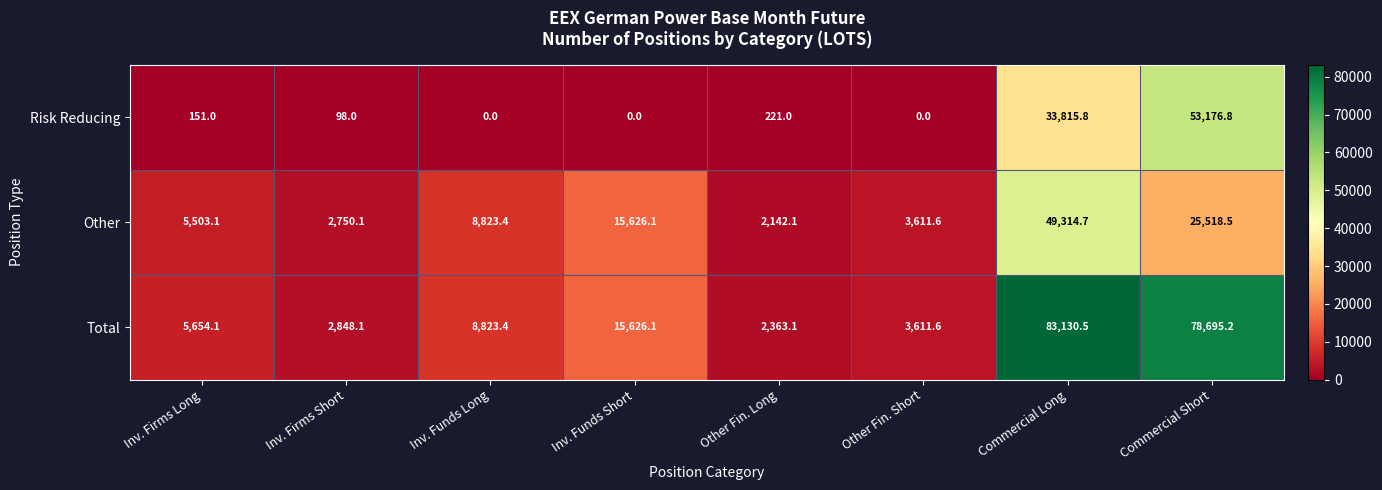

What is the average value of the Total series?

25094.0